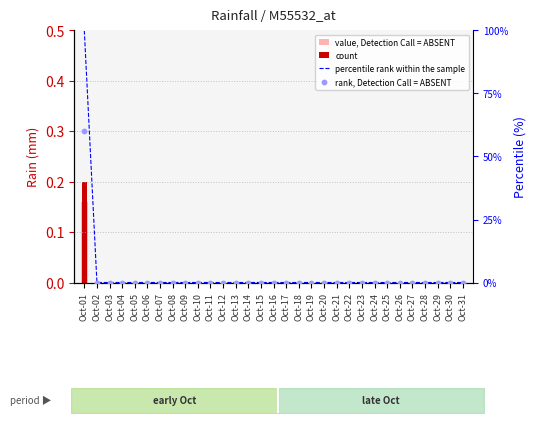

At which category is the sum across all series the highest?

Oct-01